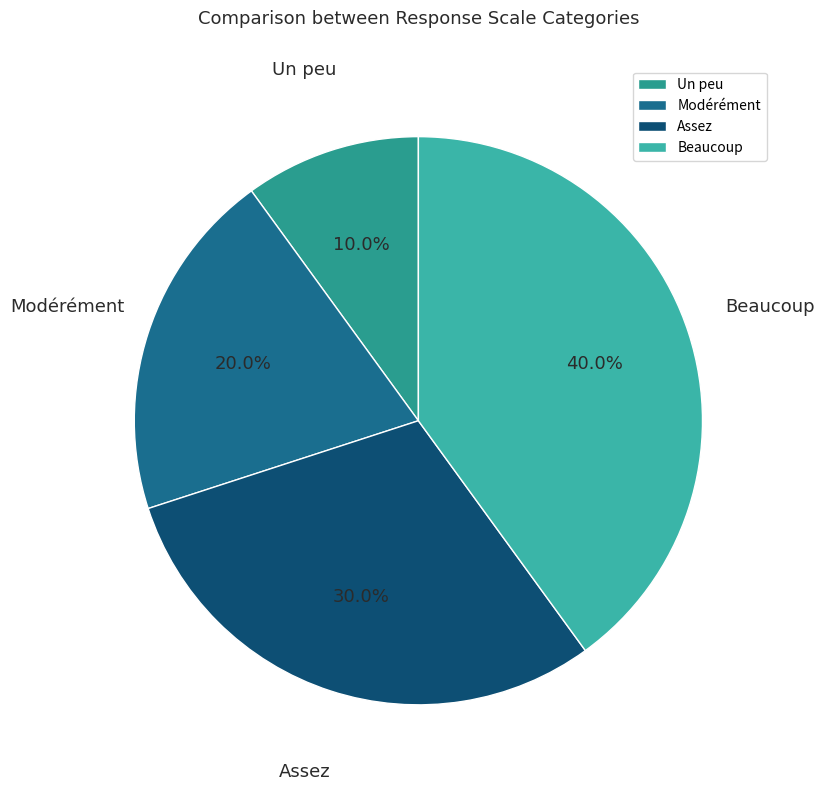

To the nearest percent, what percentage of the pie is Beaucoup?

40%